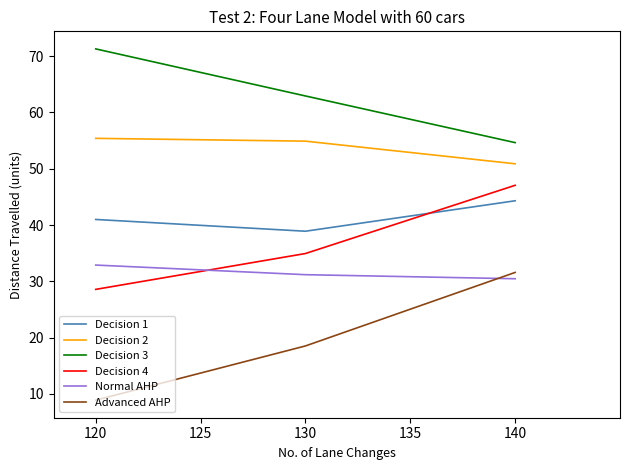

What is the difference between the Decision 2 values at 140 and 120?

4.5